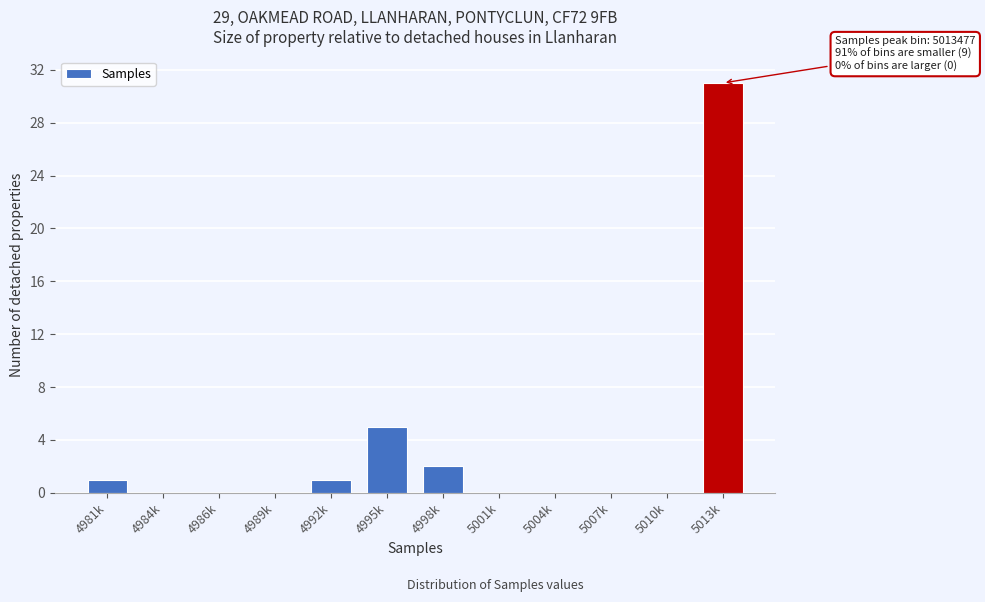

Reading left to right, transcribe all the data shown in this chart.

4981k=1	4984k=0	4986k=0	4989k=0	4992k=1	4995k=5	4998k=2	5001k=0	5004k=0	5007k=0	5010k=0	5013k=31